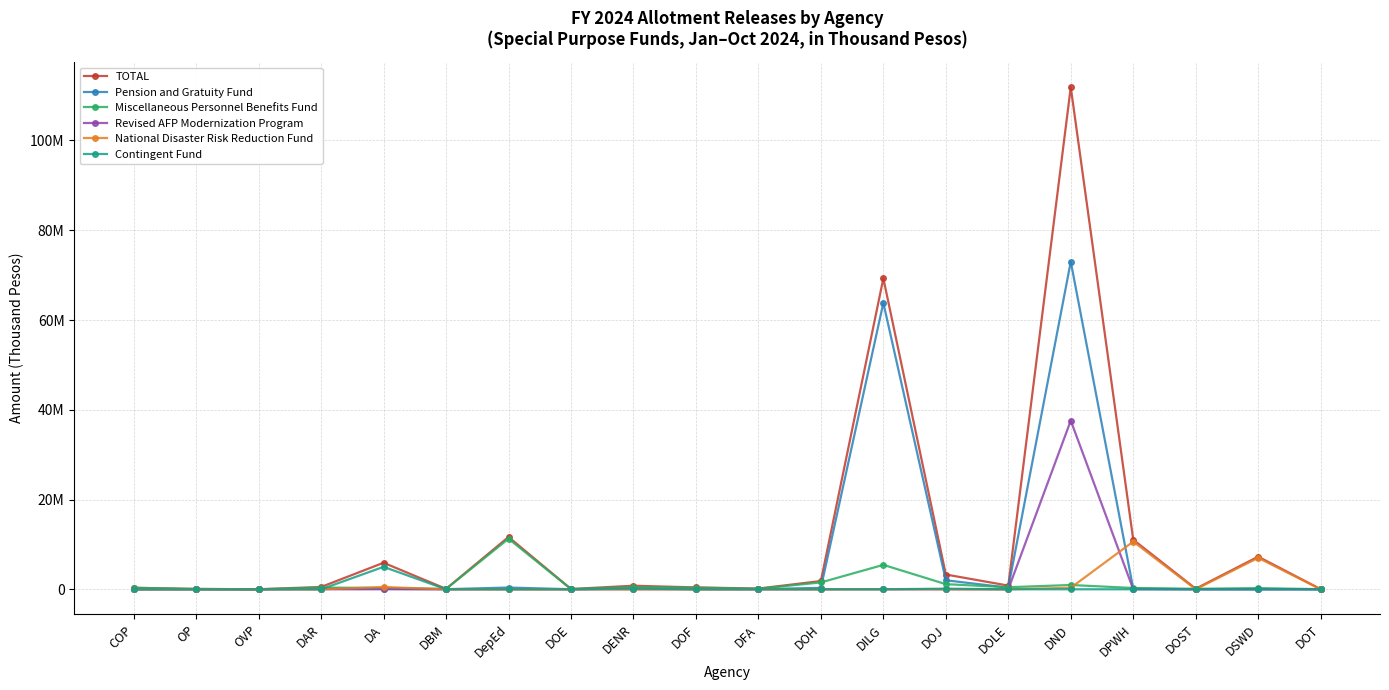

Does the chart display data point markers on the line(s)?

Yes